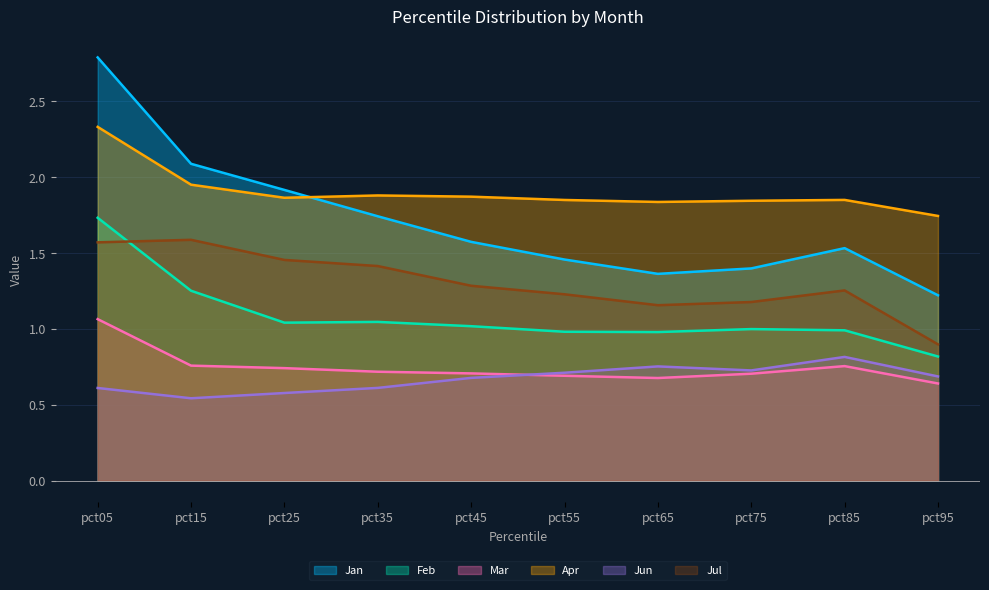

Between pct05 and pct55, which series saw the biggest shift?

Jan